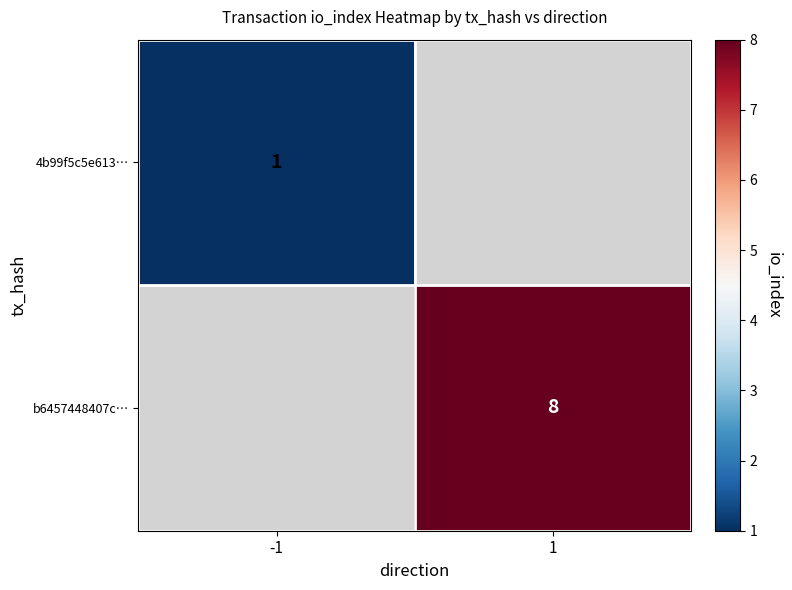

The b6457448407c… series shows 4 at 1. True or false?

False